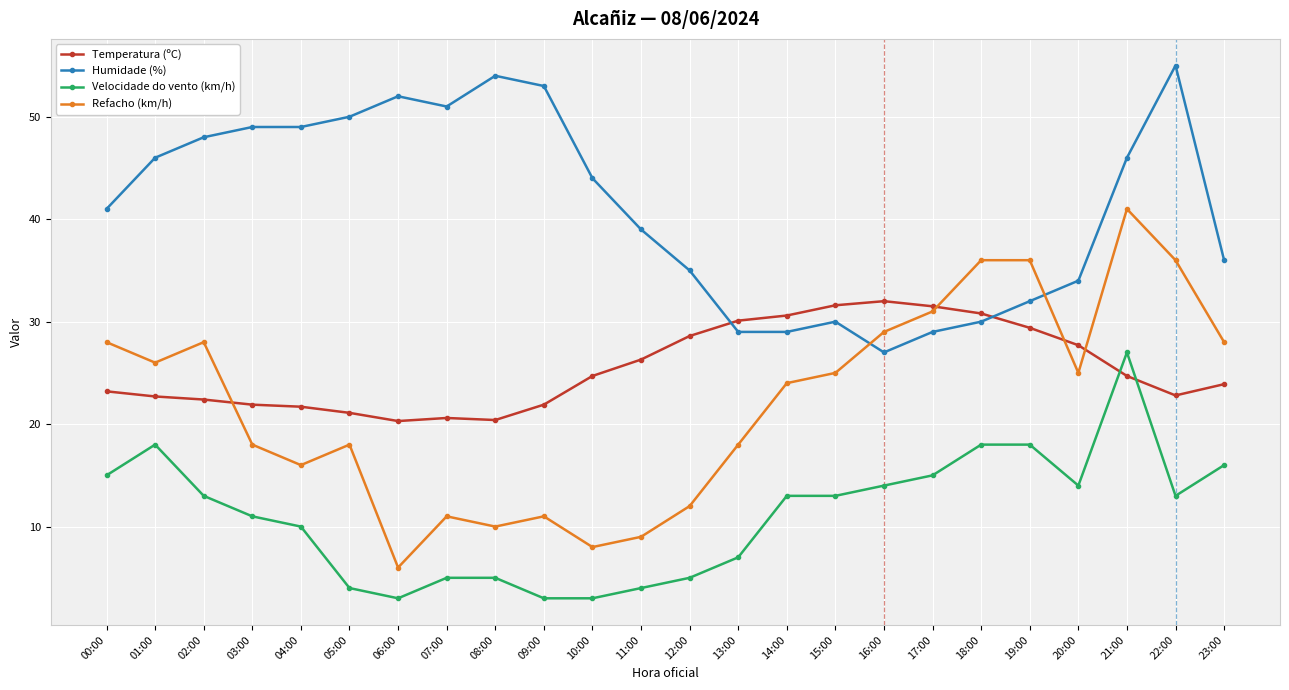

At how many categories does at least one series exceed 28?

24